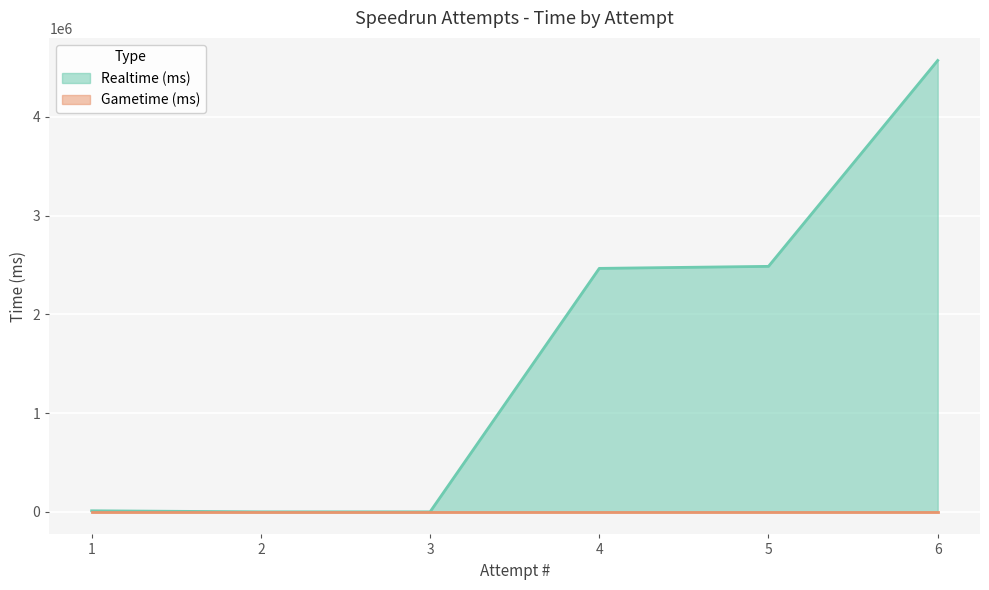

Which label corresponds to the largest value in the chart?

6